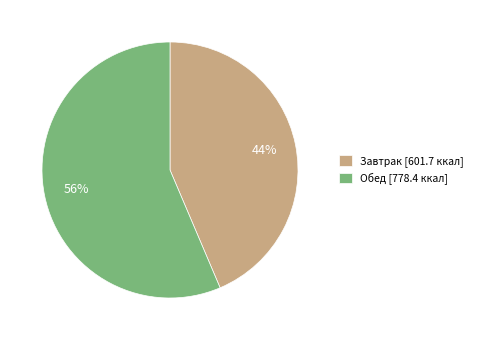

Rank the categories by value from lowest to highest.

Завтрак, Обед